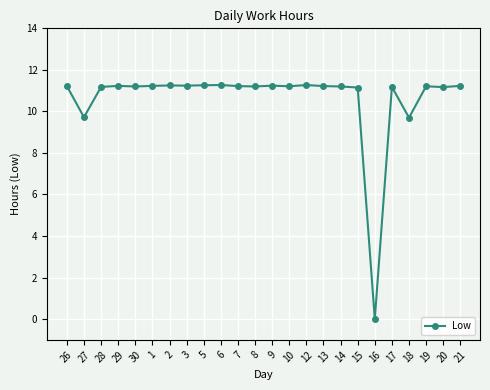

True or false: the data has more than 1 interior local peaks.

True